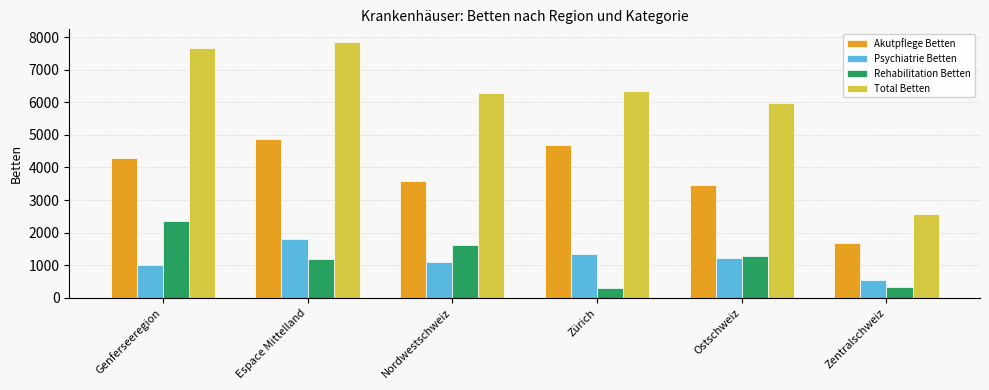

Which series has the largest total across all categories?

Total Betten